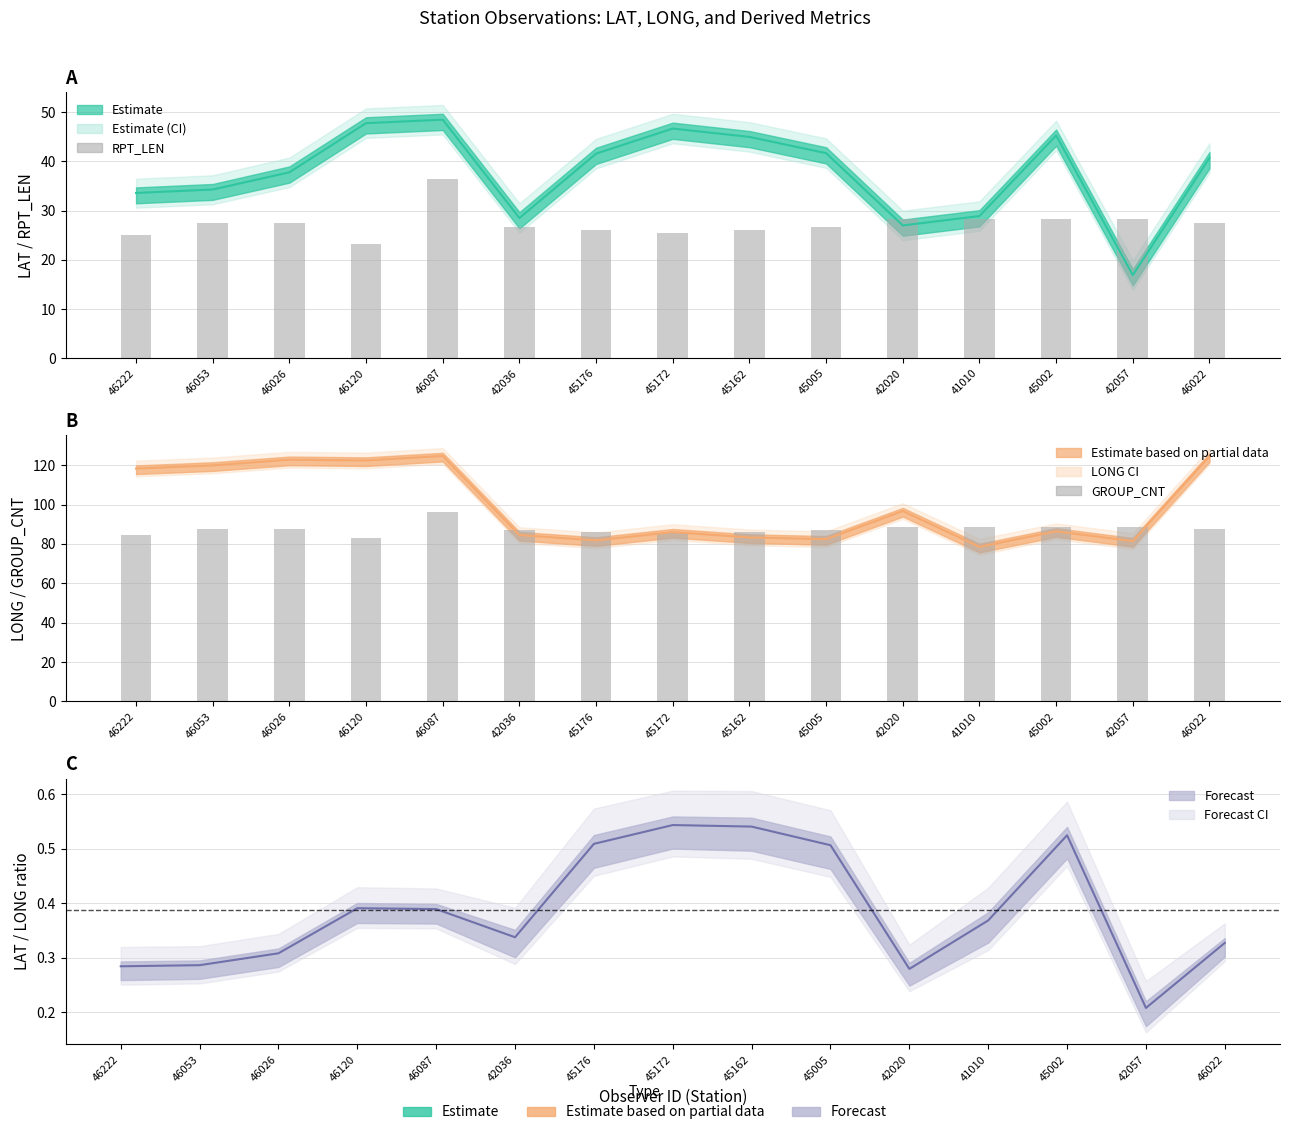

What is the label of the 12th bar from the left?

41010